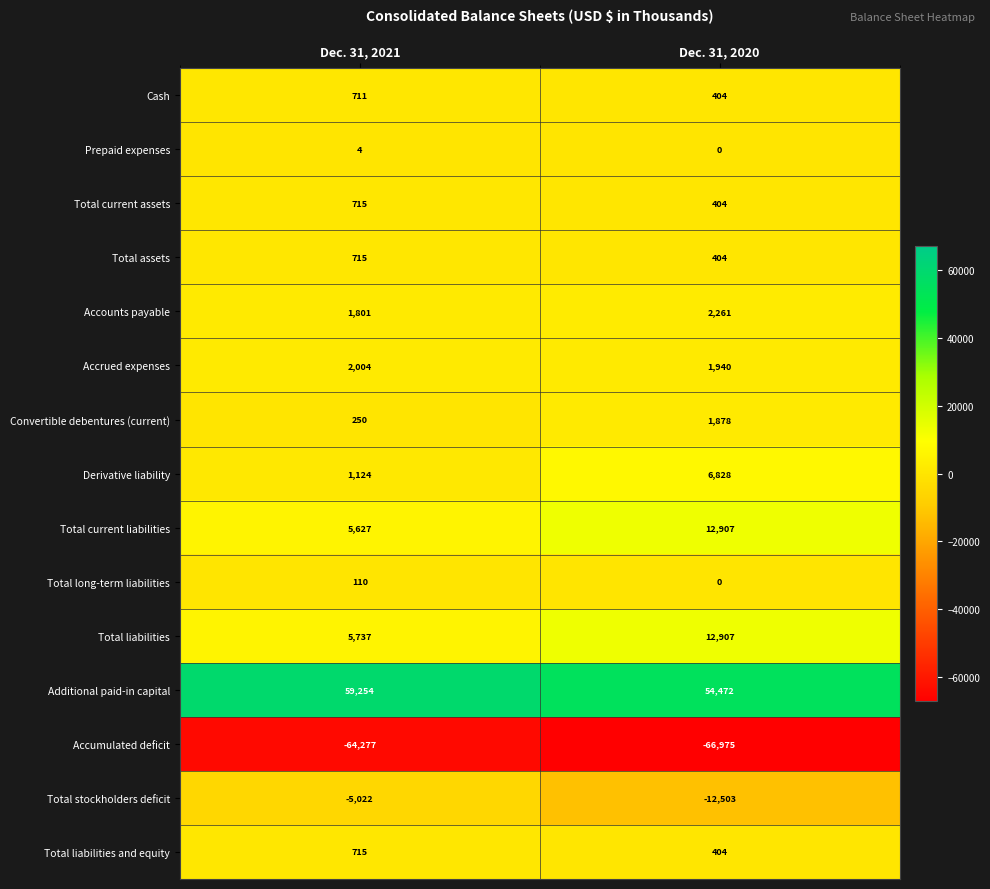

What is the difference between the Accrued expenses values at Dec. 31, 2021 and Dec. 31, 2020?

64